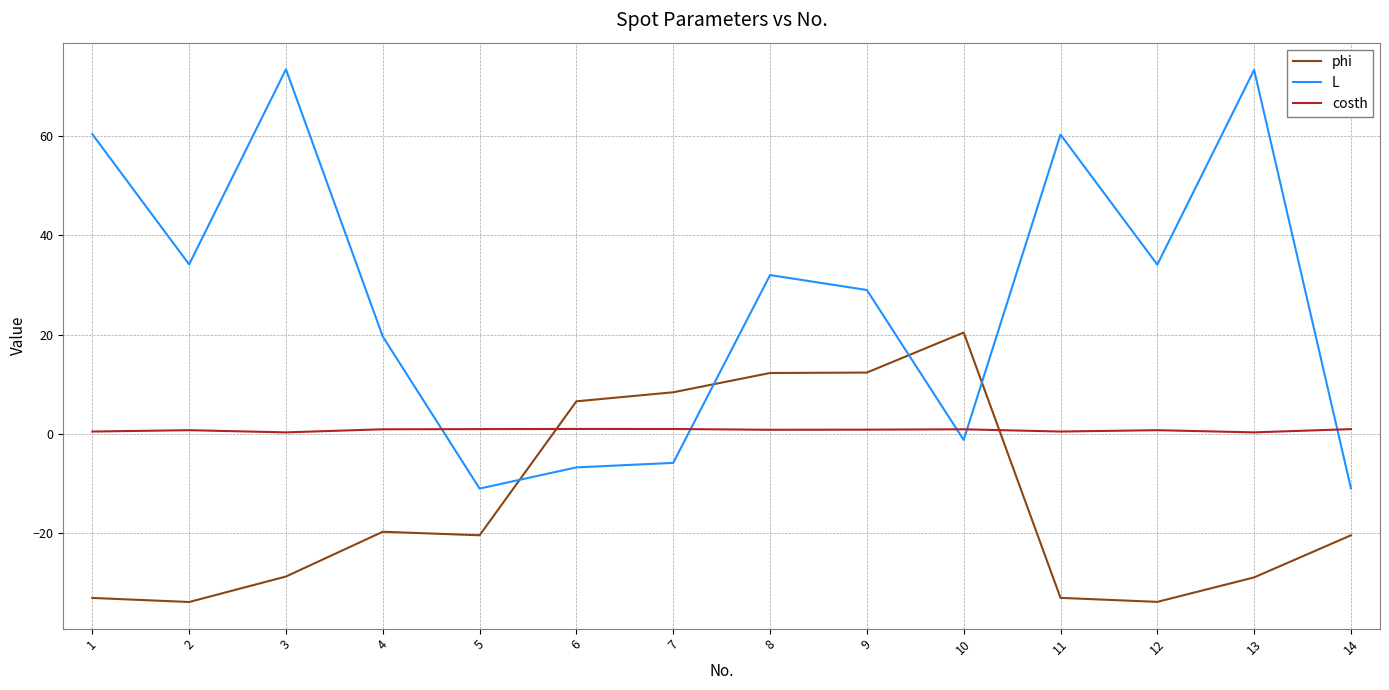

After their last crossing, which series has the higher values: phi or costh?

costh